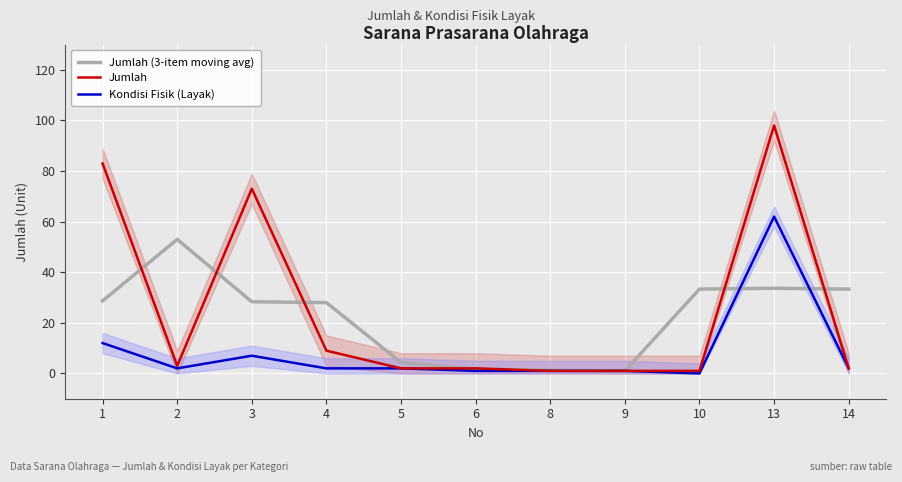

How many interior local peaks does the Kondisi Fisik (Layak) series have?

2